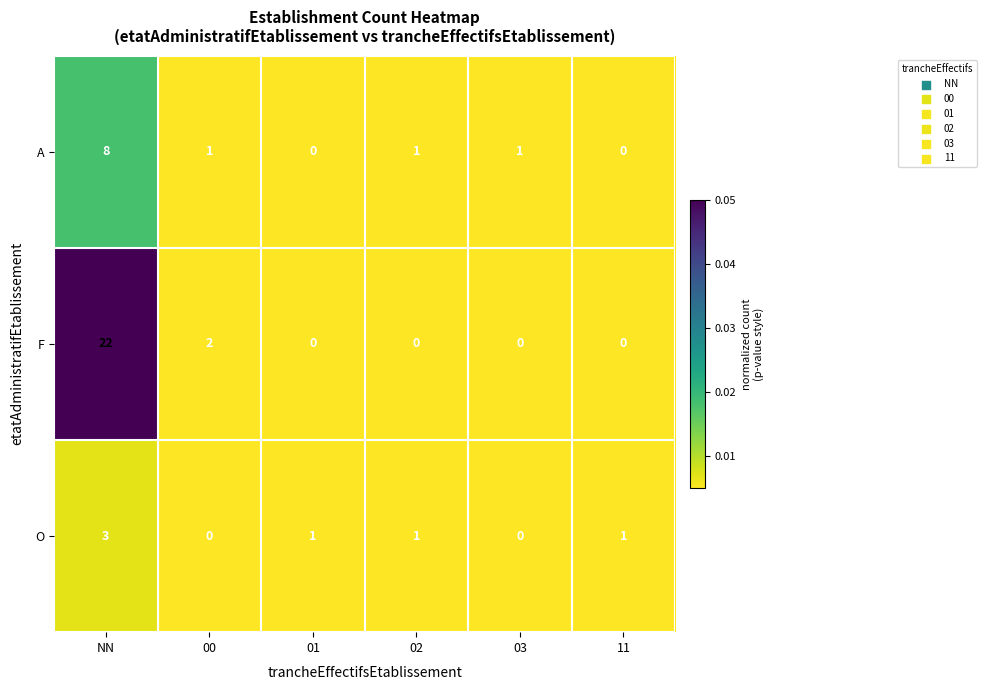

Is it true that F equals 22 at NN?

True